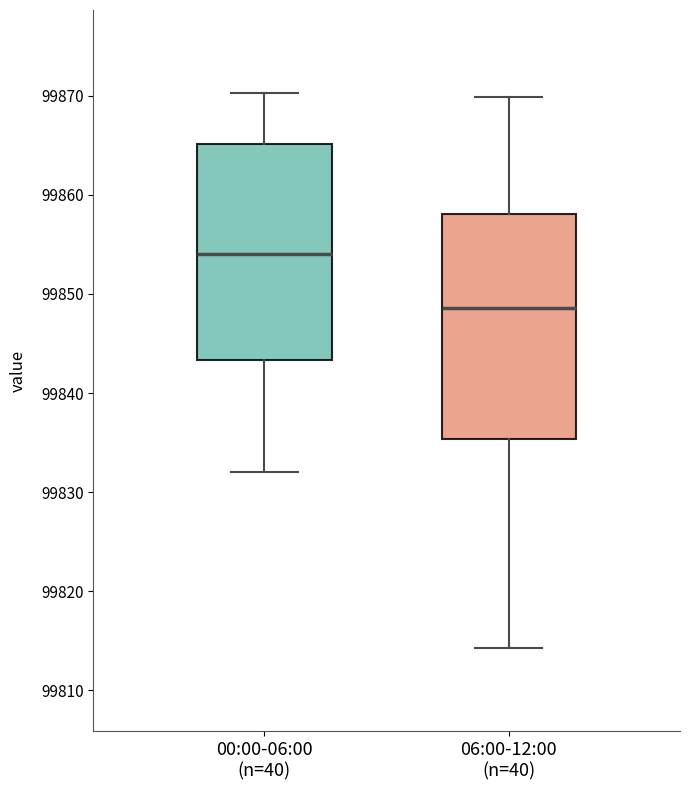

Which box has the lowest median line?

06:00-12:00 (n=40)